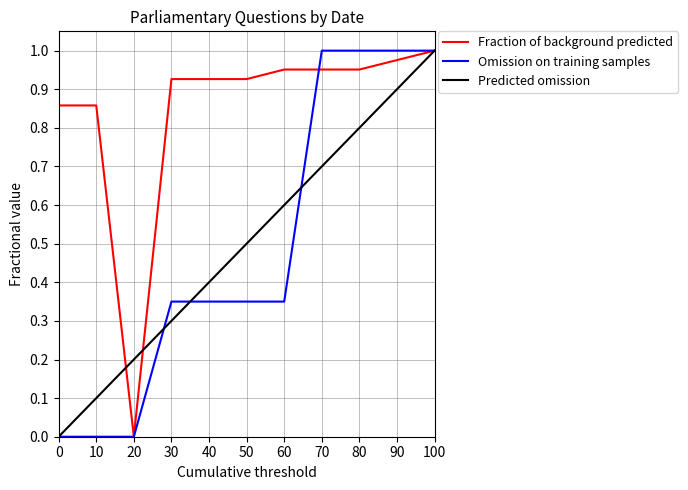

What is the spread (max minus min) of values at 60?

0.6